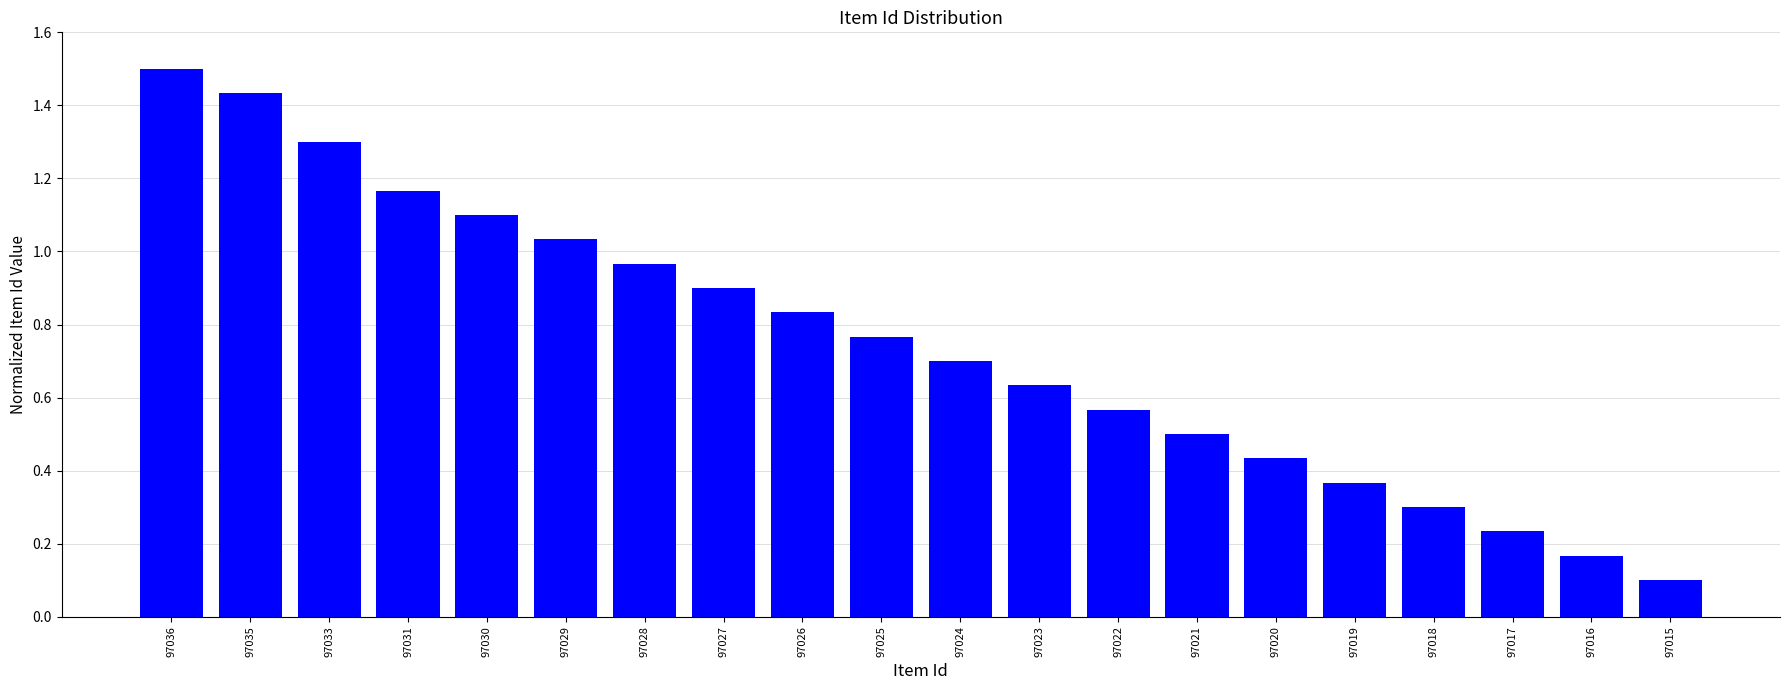

Between 97033 and 97019, which is larger?

97033